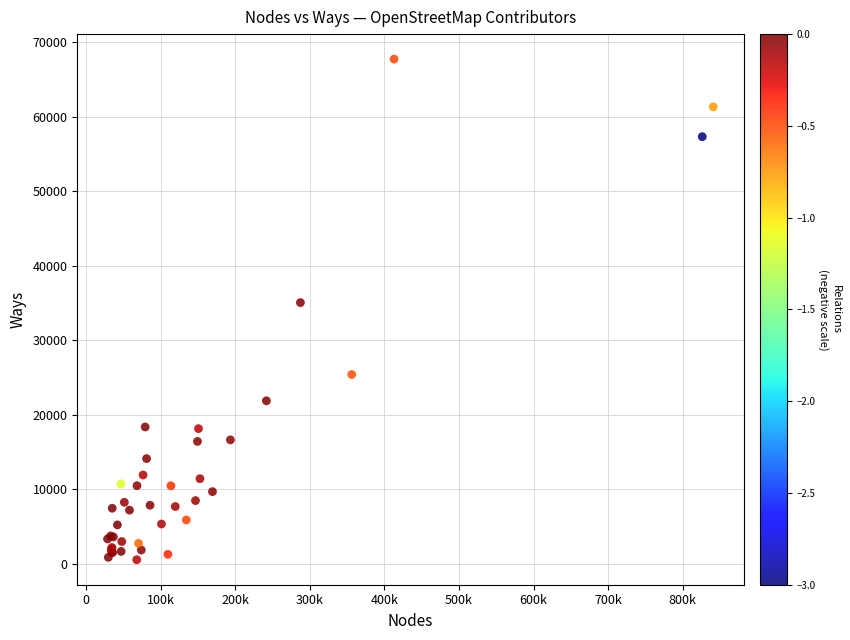

What Y value in the scatter plot is closest to 34135?

35051